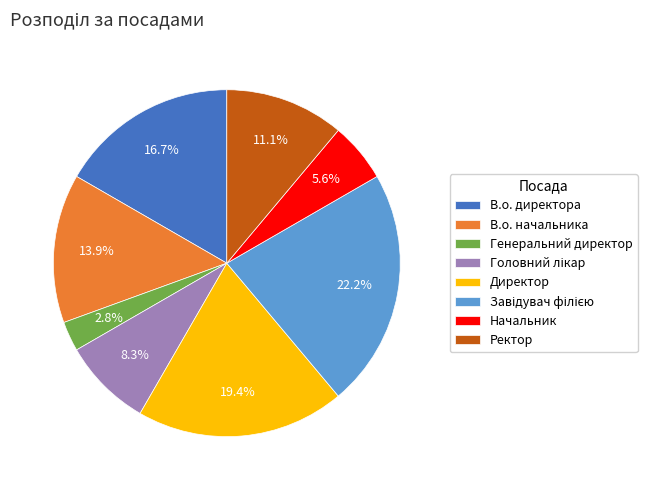

Is it true that В.о. начальника is 2% of the pie?

False